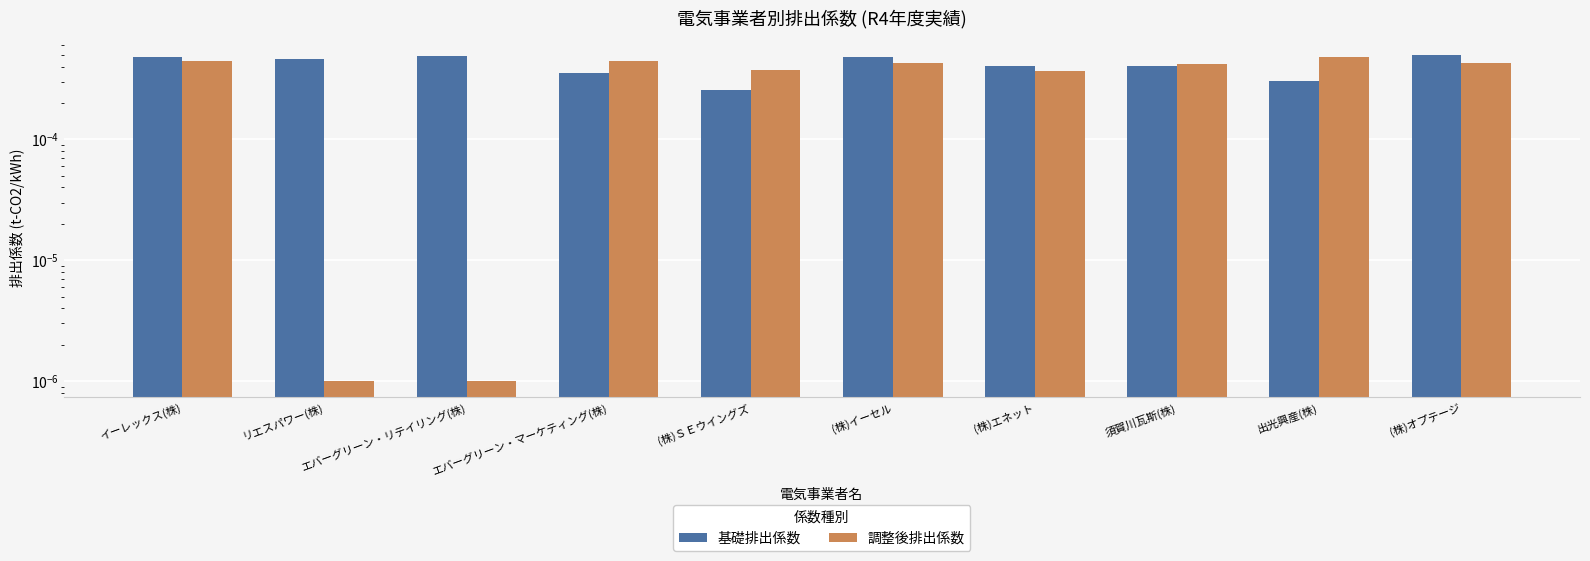

Between エバーグリーン・リテイリング(株) and (株)ＳＥウイングズ, which series saw the biggest shift?

調整後排出係数